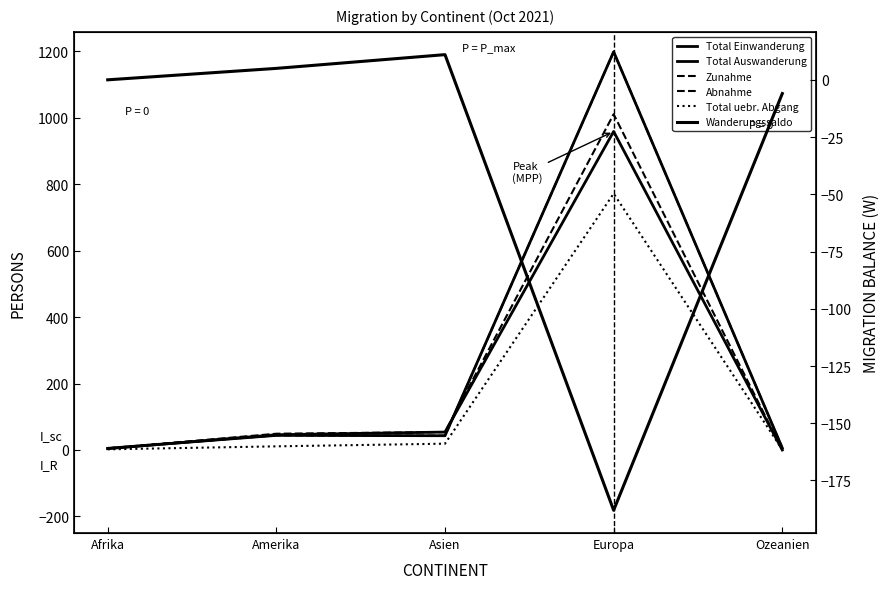

Where does the Abnahme series first go above 43?

Amerika